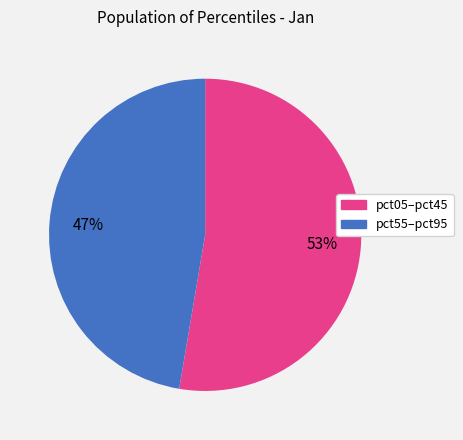

Is there any slice that represents more than half of the pie?

Yes